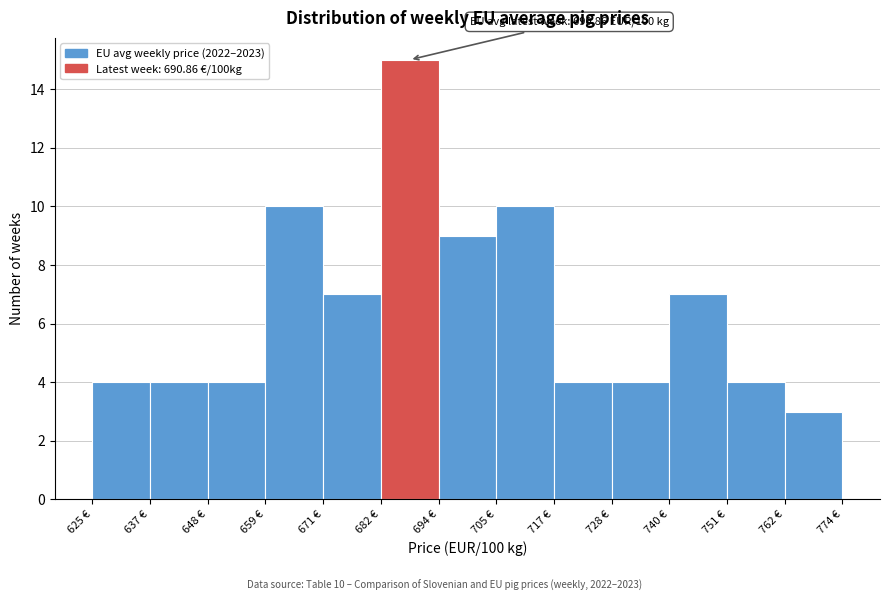

Which range on the x-axis has the tallest bar?

682 to 694